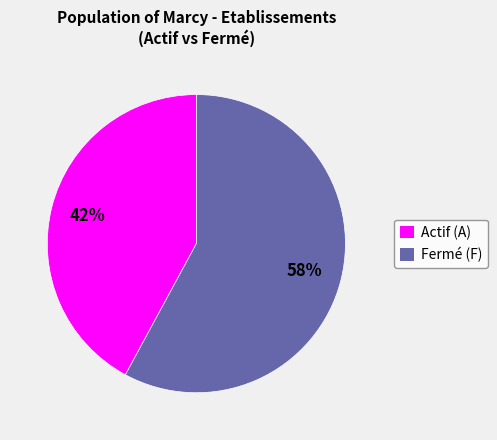

To the nearest percent, what is the average slice percentage?

50%